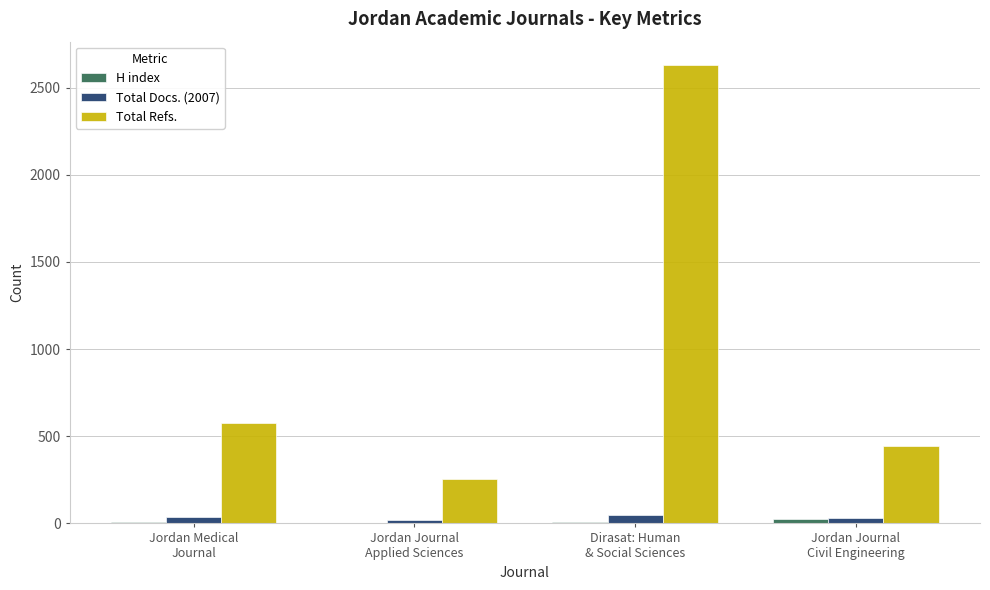

Which category has the highest value in the Total Refs. series?

Dirasat: Human
& Social Sciences